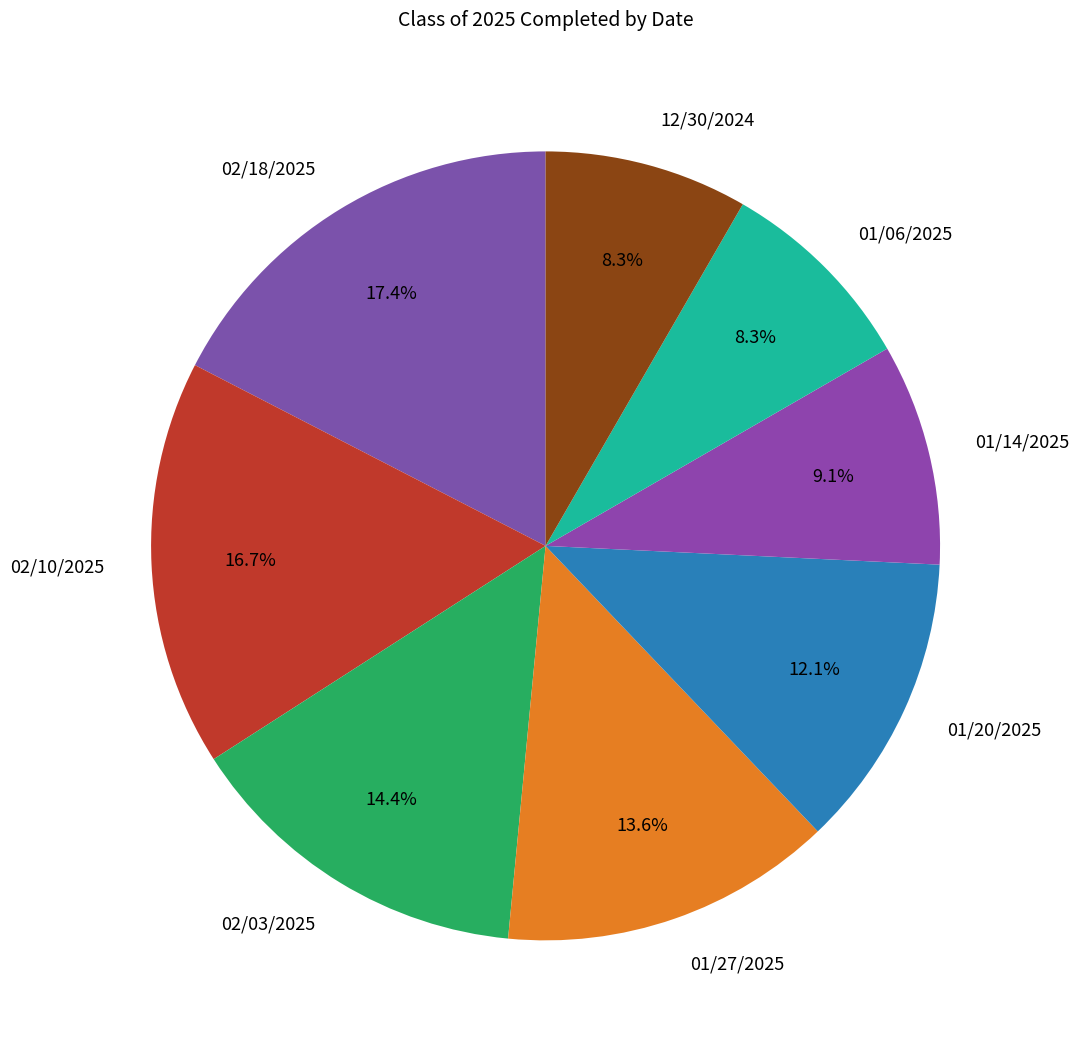

How many segments does this pie chart have?

8